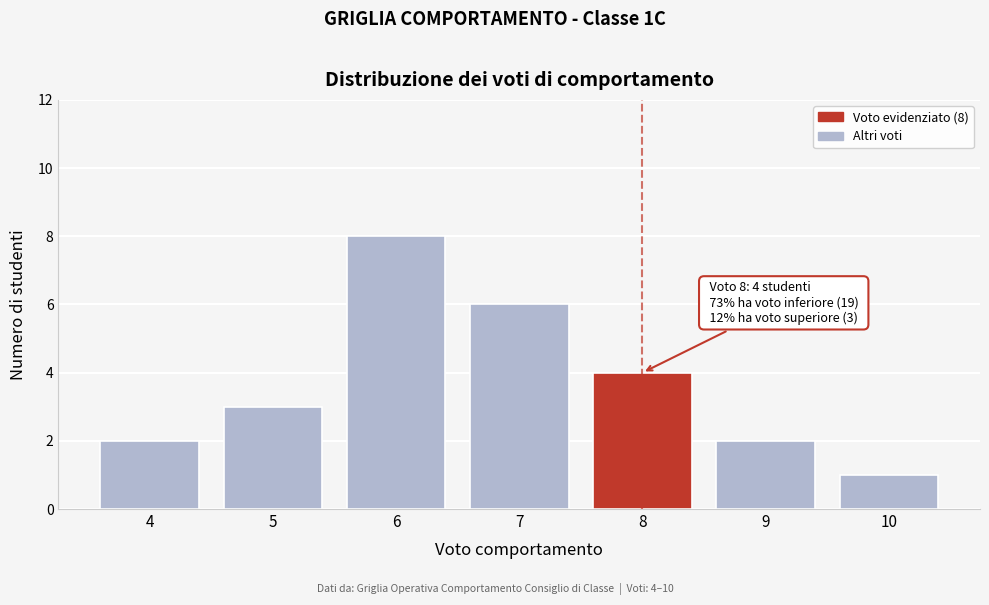

Reading left to right, extract all data points from this chart.

2	3	8	6	4	2	1